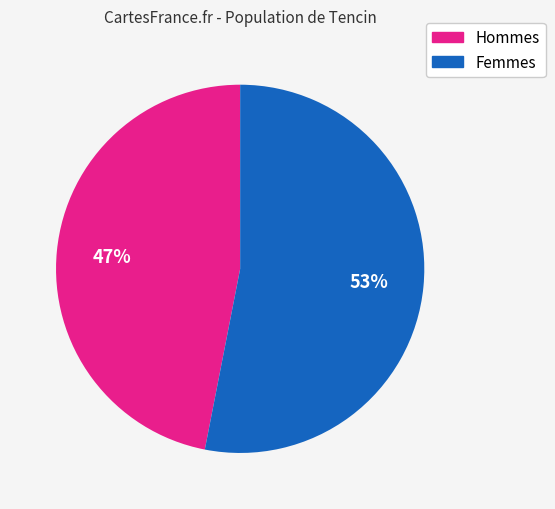

Is there a majority slice in this chart?

Yes